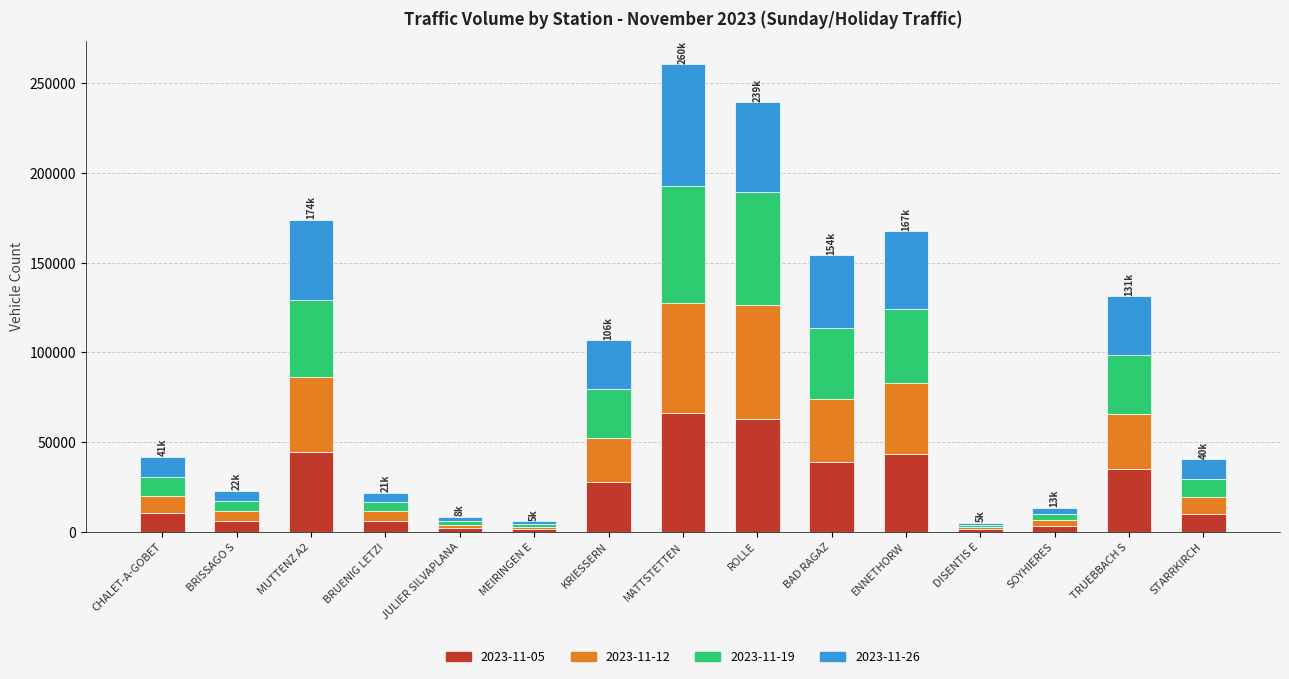

The value of 2023-11-05 at KRIESSERN is 27647. True or false?

True